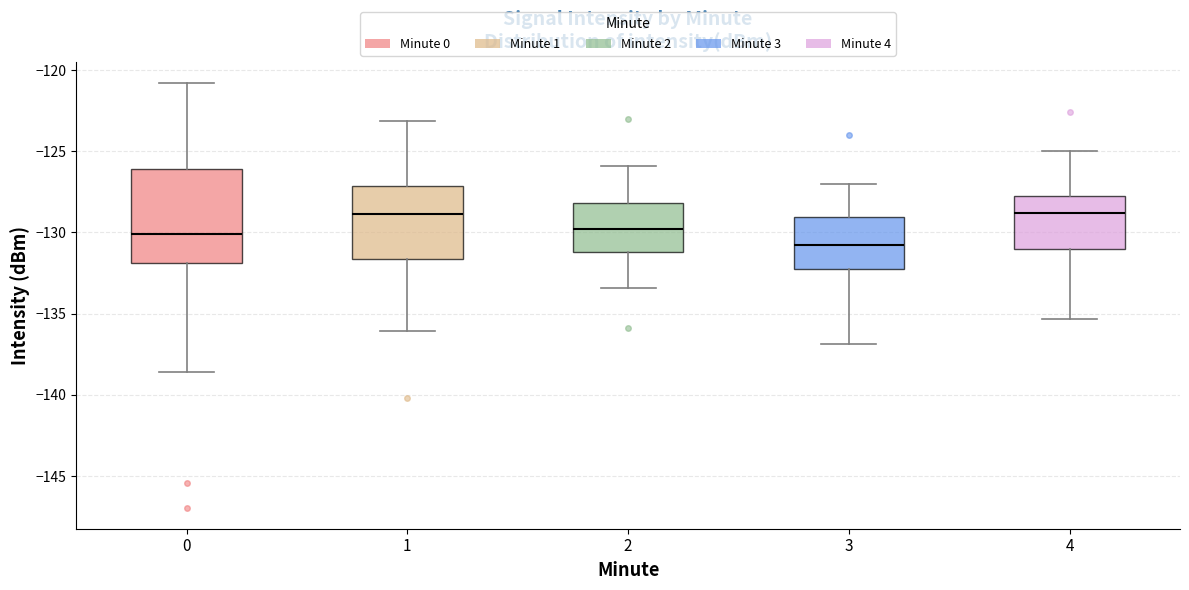

Reading left to right, read every box against the y-axis: the position of its median line, the range the box covers, and the ends of its whiskers. The values are not printed on the chart, so give them approximately, as read against the axis.

0: median -130.0, box -132.0 to -126.0, whiskers -138.5 to -121.0
1: median -129.0, box -131.5 to -127.0, whiskers -136.0 to -123.0
2: median -130.0, box -131.0 to -128.0, whiskers -133.5 to -126.0
3: median -131.0, box -132.0 to -129.0, whiskers -137.0 to -127.0
4: median -129.0, box -131.0 to -127.5, whiskers -135.5 to -125.0